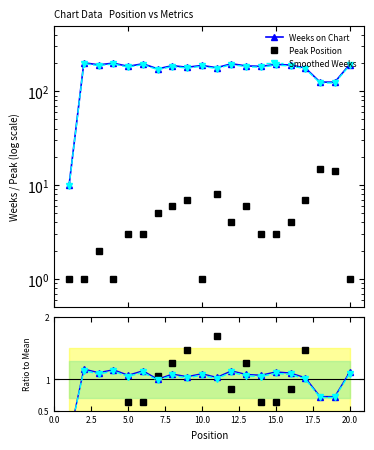

At 10.0, list the series in order from smallest to largest.

Peak Position, Smoothed Weeks, Weeks on Chart